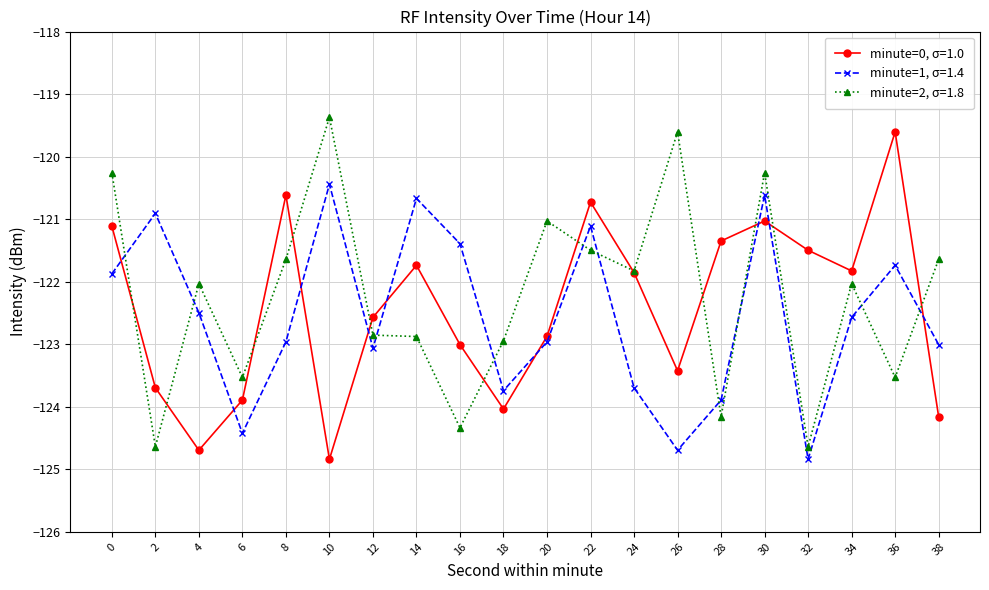

How many interior local valleys does the minute=1, σ=1.4 series have?

5